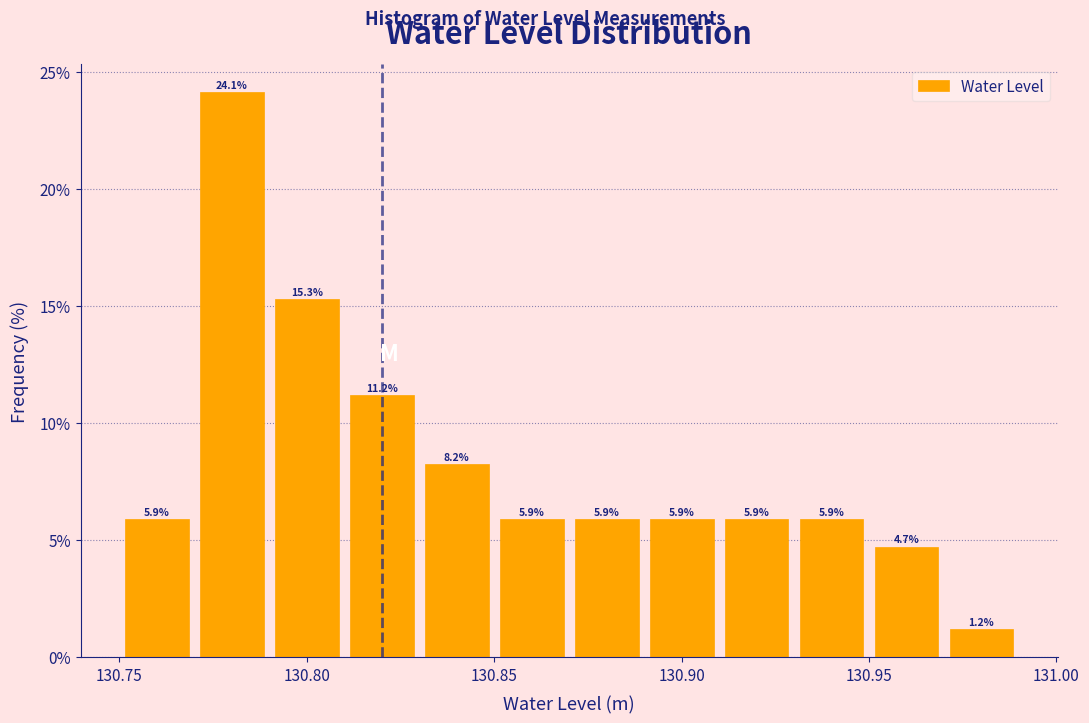

Reading left to right, transcribe this chart: for each bar, give the range it covers on the x-axis and its height.

130.75 to 130.77: 5.9
130.77 to 130.79: 24.1
130.79 to 130.81: 15.3
130.81 to 130.83: 11.2
130.83 to 130.85: 8.2
130.85 to 130.87: 5.9
130.87 to 130.89: 5.9
130.89 to 130.91: 5.9
130.91 to 130.93: 5.9
130.93 to 130.95: 5.9
130.95 to 130.97: 4.7
130.97 to 130.99: 1.2